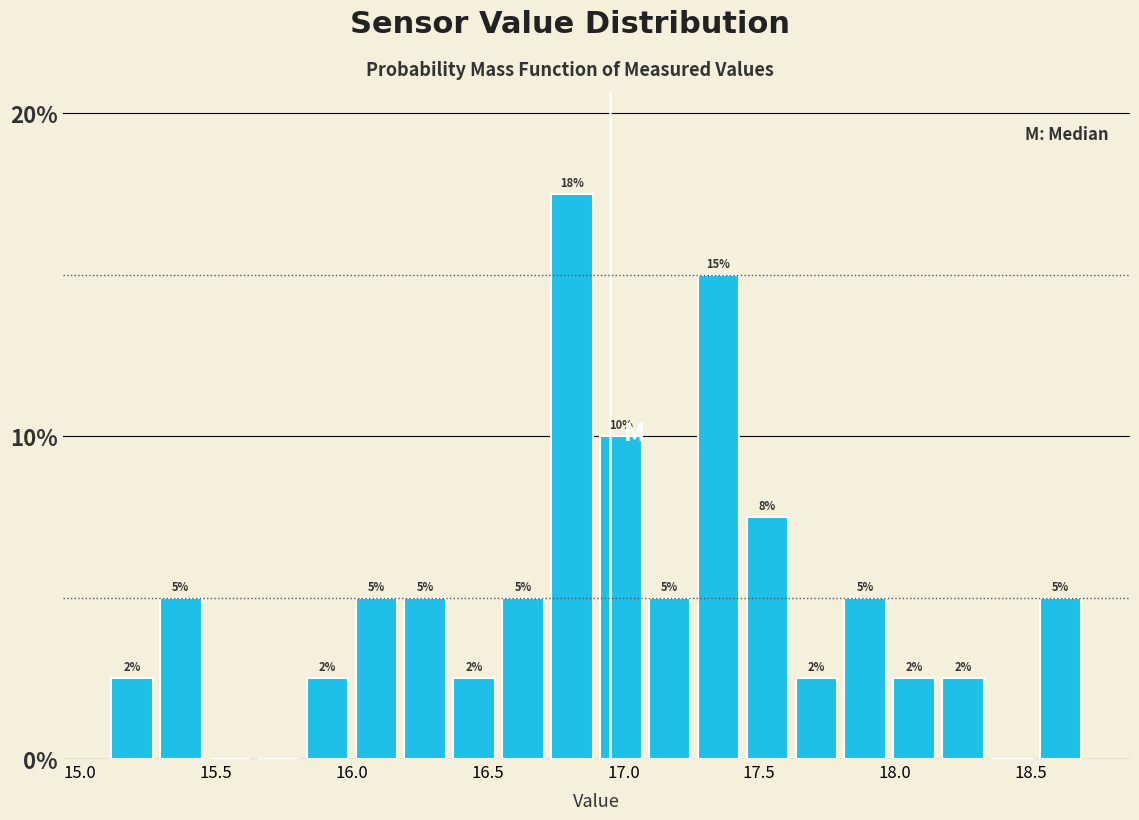

Around what value on the x-axis is the tallest bar? Give the approximate position of its centre, as read against the axis.

16.80